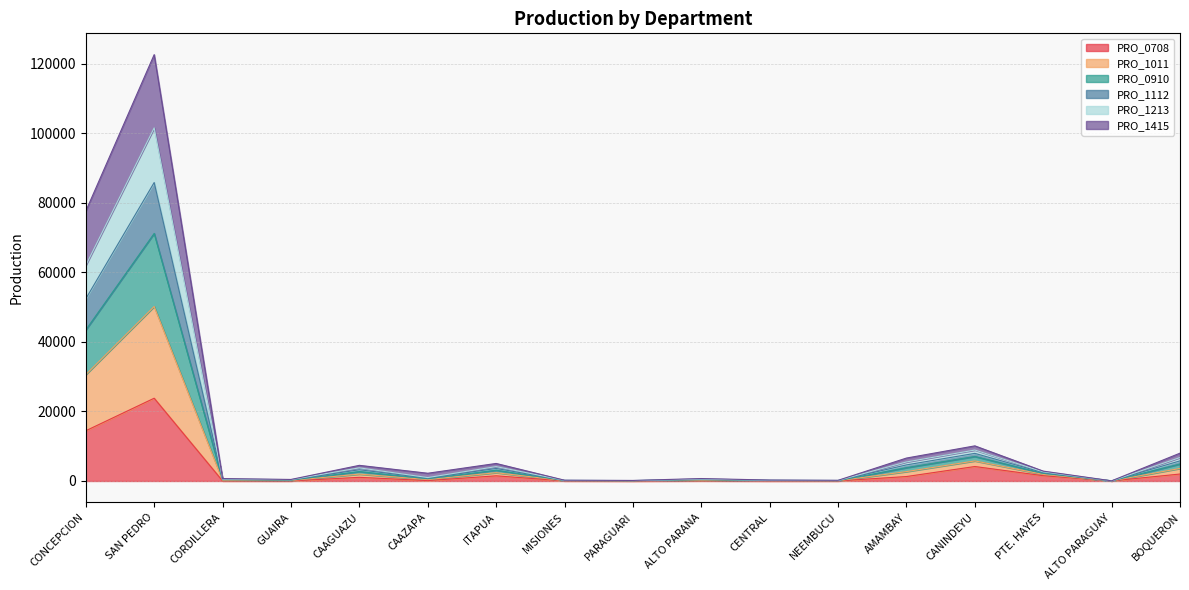

How many values in the PRO_0910 series exceed 987?

8